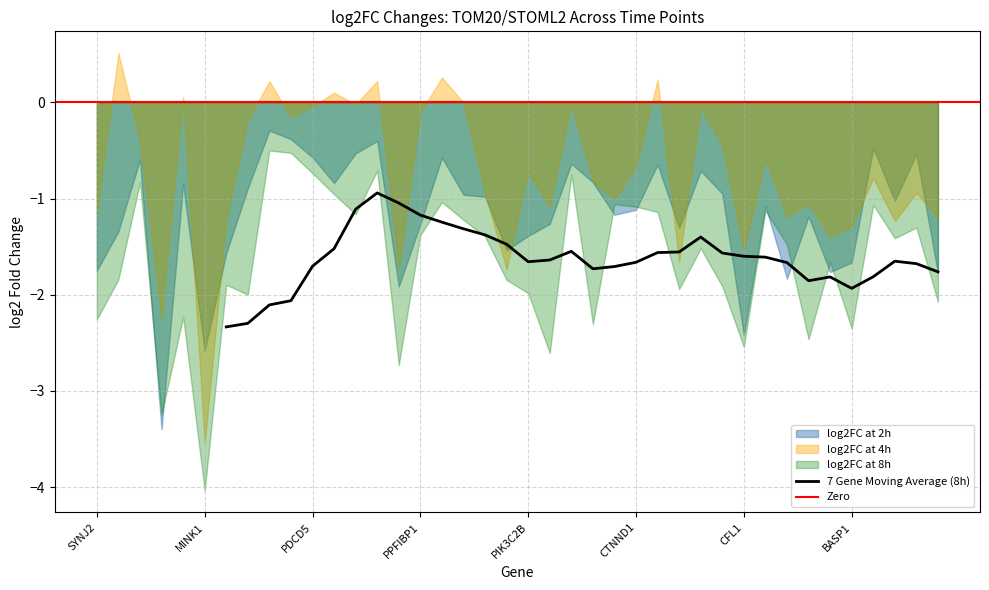

What position from the right is GPI?

39